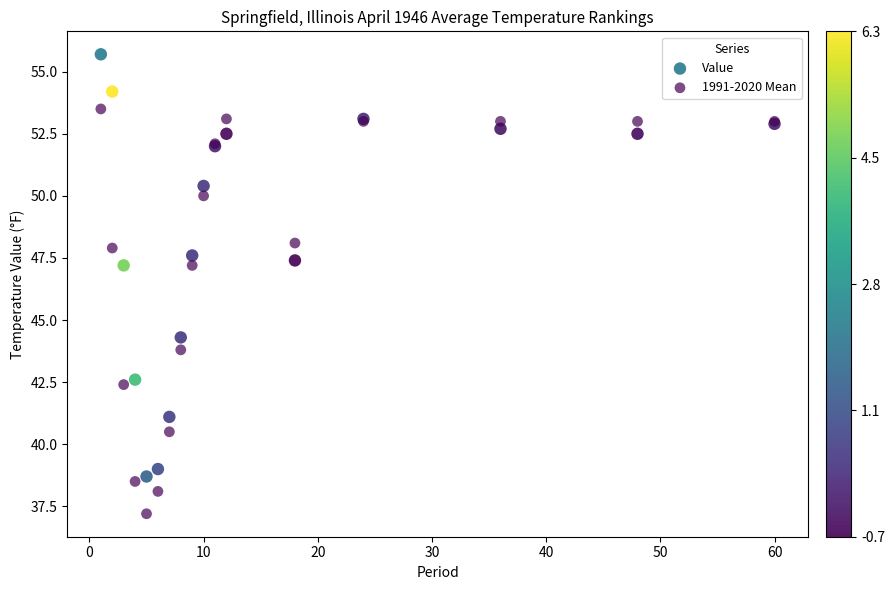

Which series reaches the minimum Y coordinate?

1991-2020 Mean